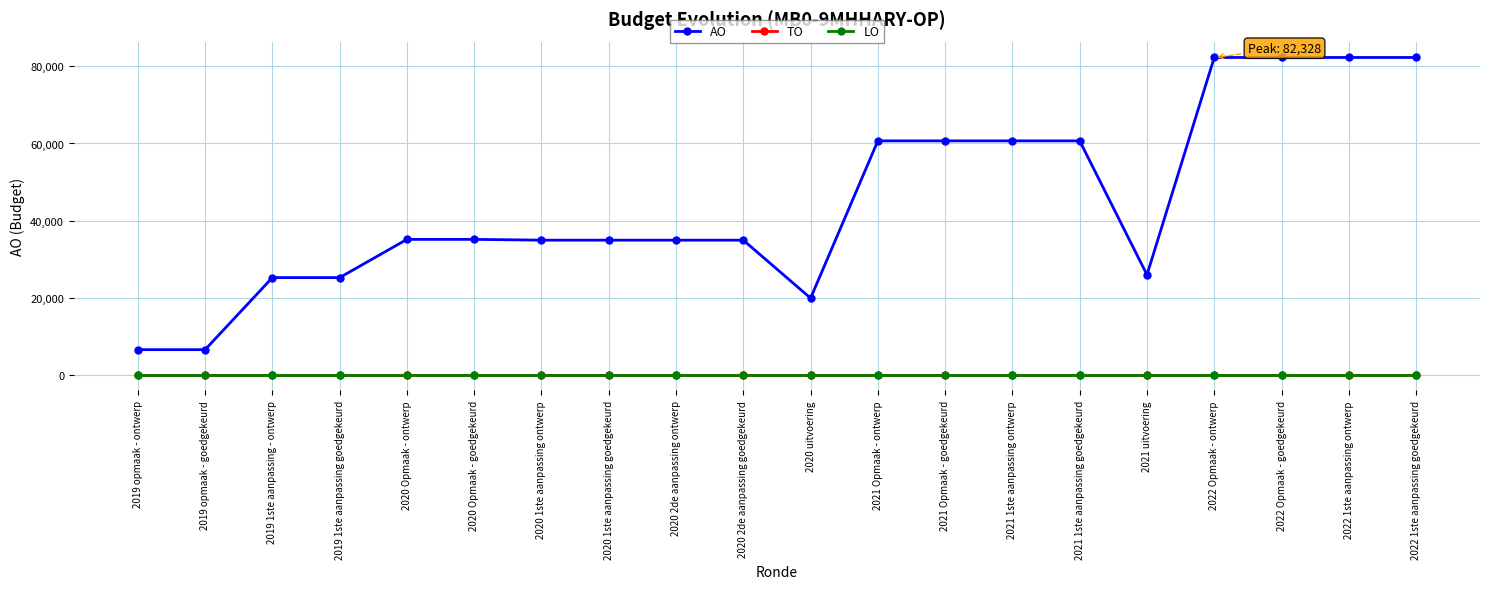

True or false: AO and TO cross at least once.

False